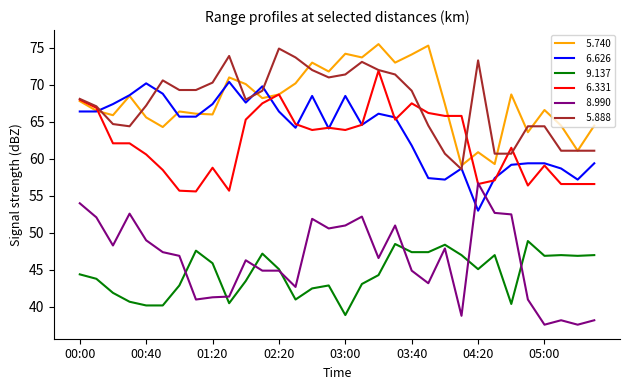

Is this an area chart (filled region under the line)?

No